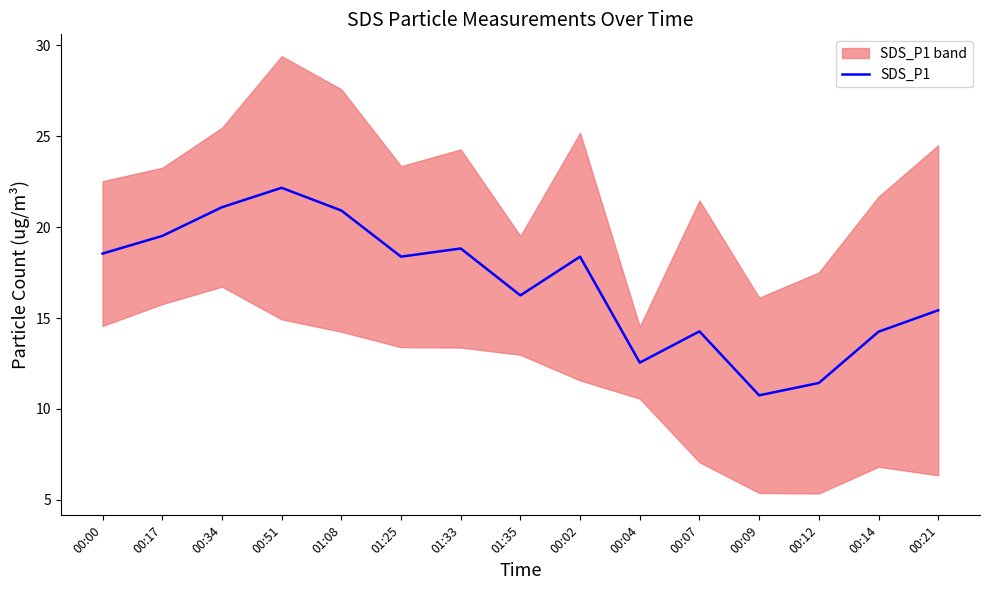

Which label corresponds to the smallest value in the chart?

00:09